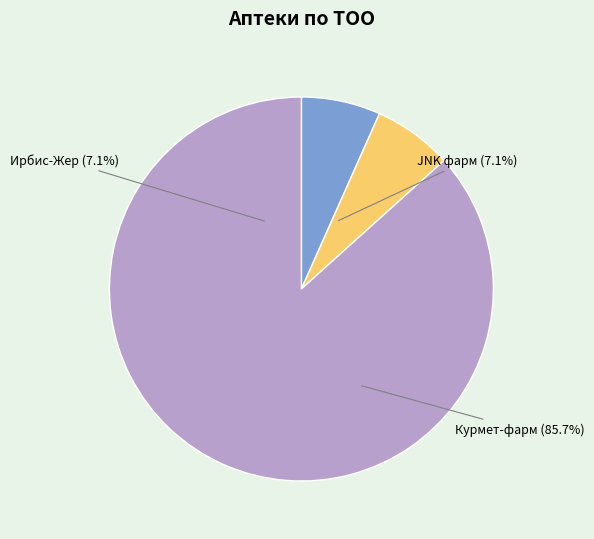

Is Курмет-фарм the majority of the pie?

Yes